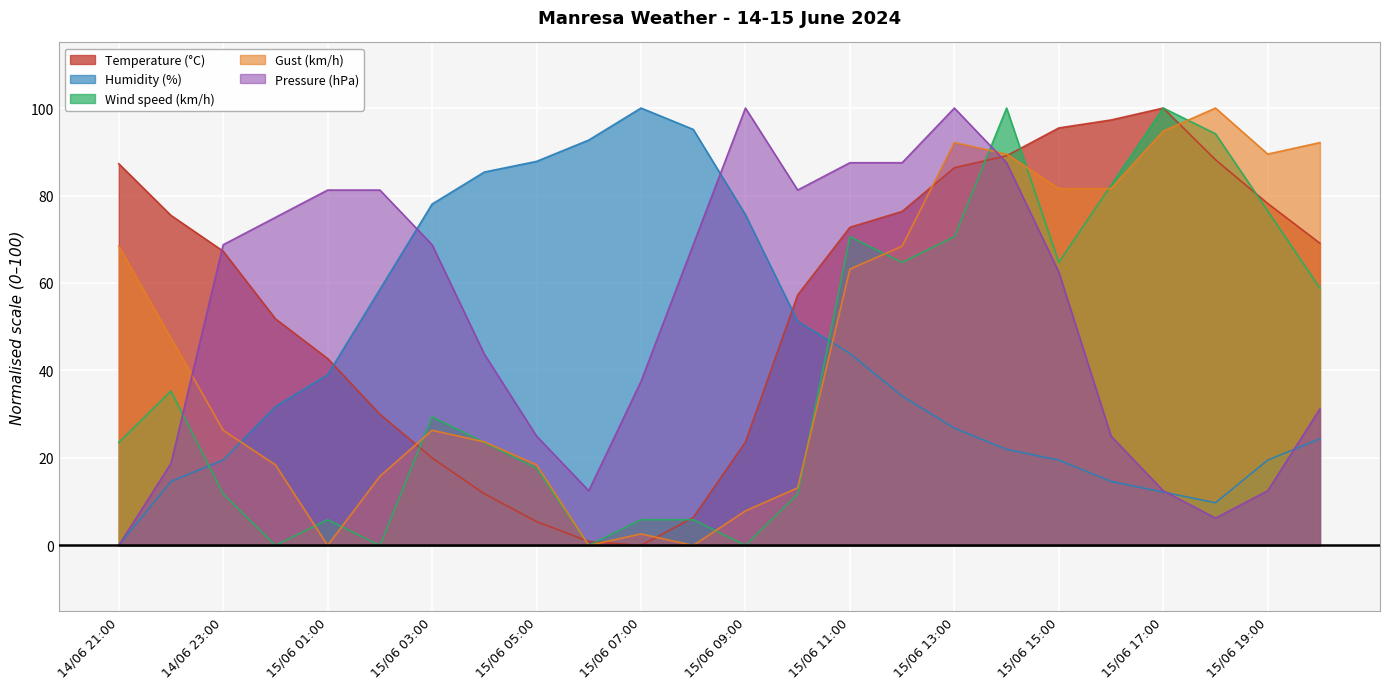

What is the spread (max minus min) of values at 15/06 08:00?

95.1